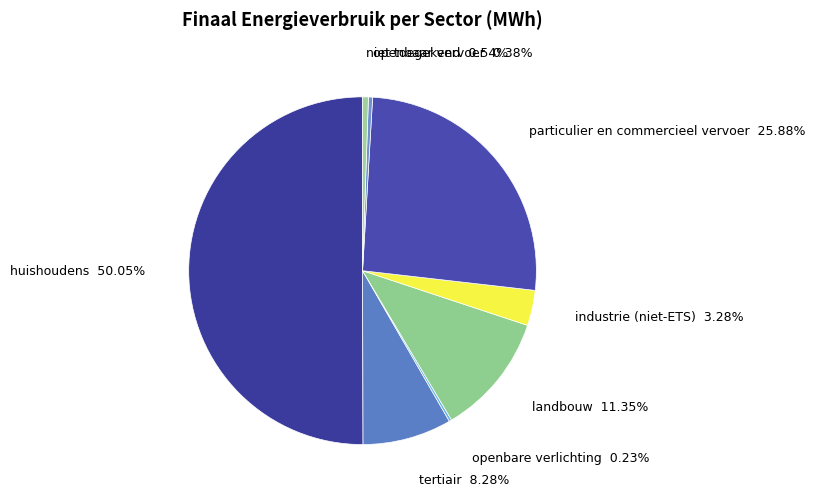

Approximately how many times larger is the value at huishoudens compared to tertiair?

6.0